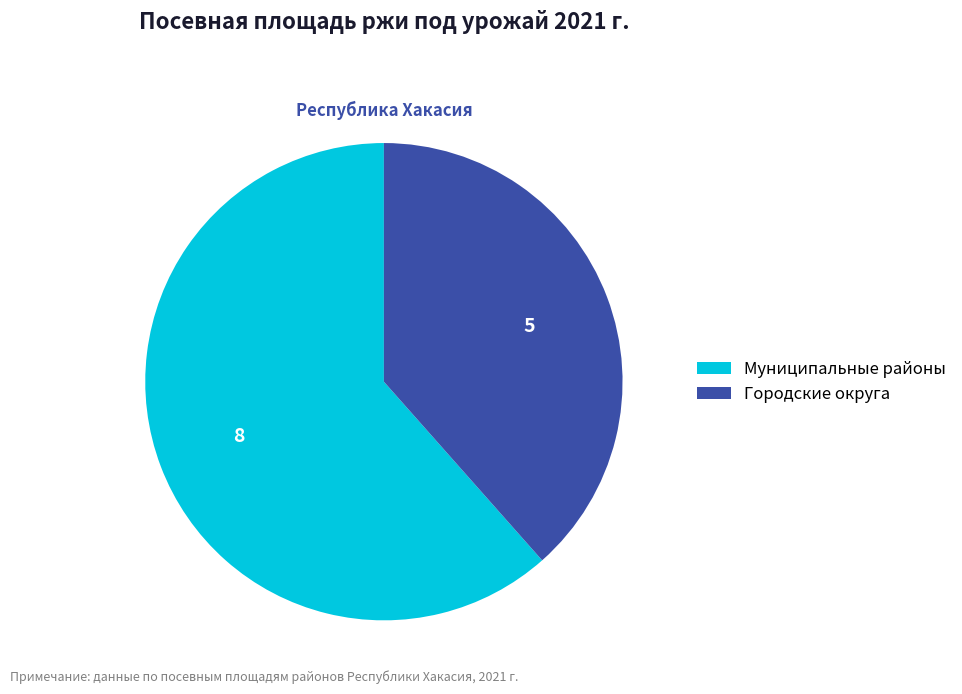

Does Муниципальные районы account for over 50% of the chart?

Yes